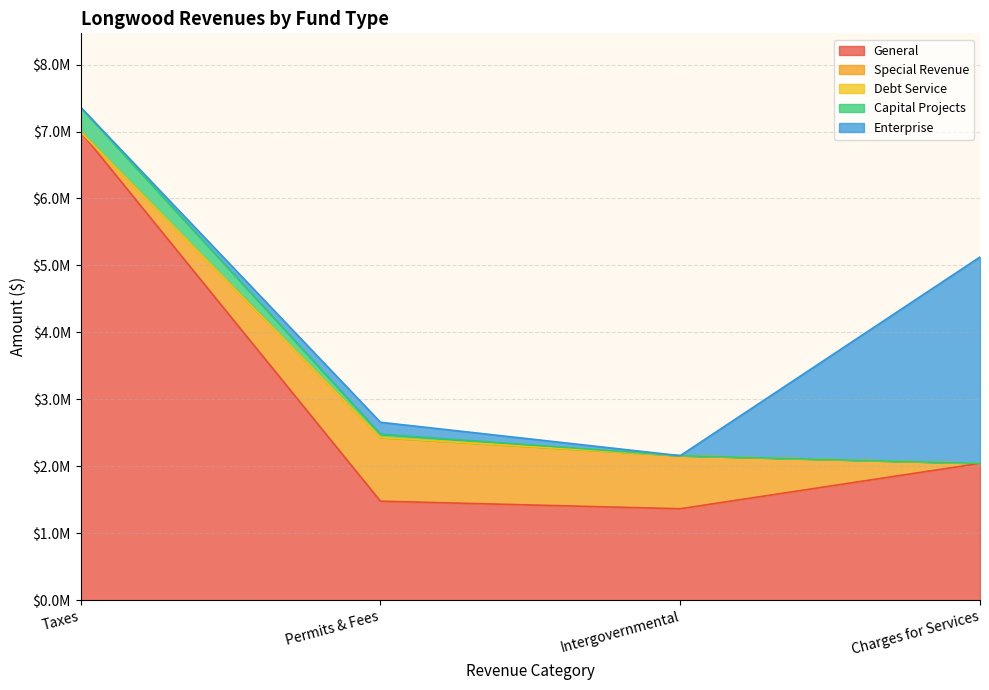

At which category does Enterprise reach its first local peak?

Permits & Fees